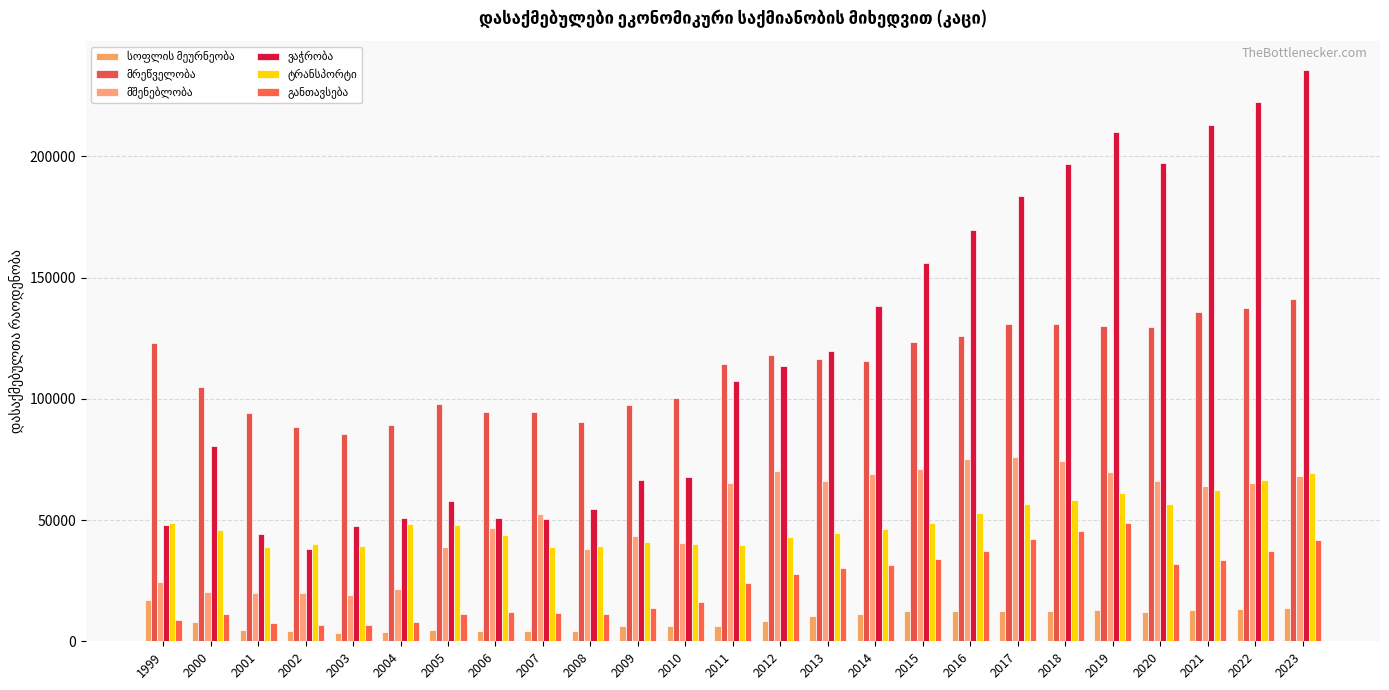

Which category has the lowest value in the განთავსება series?

2003